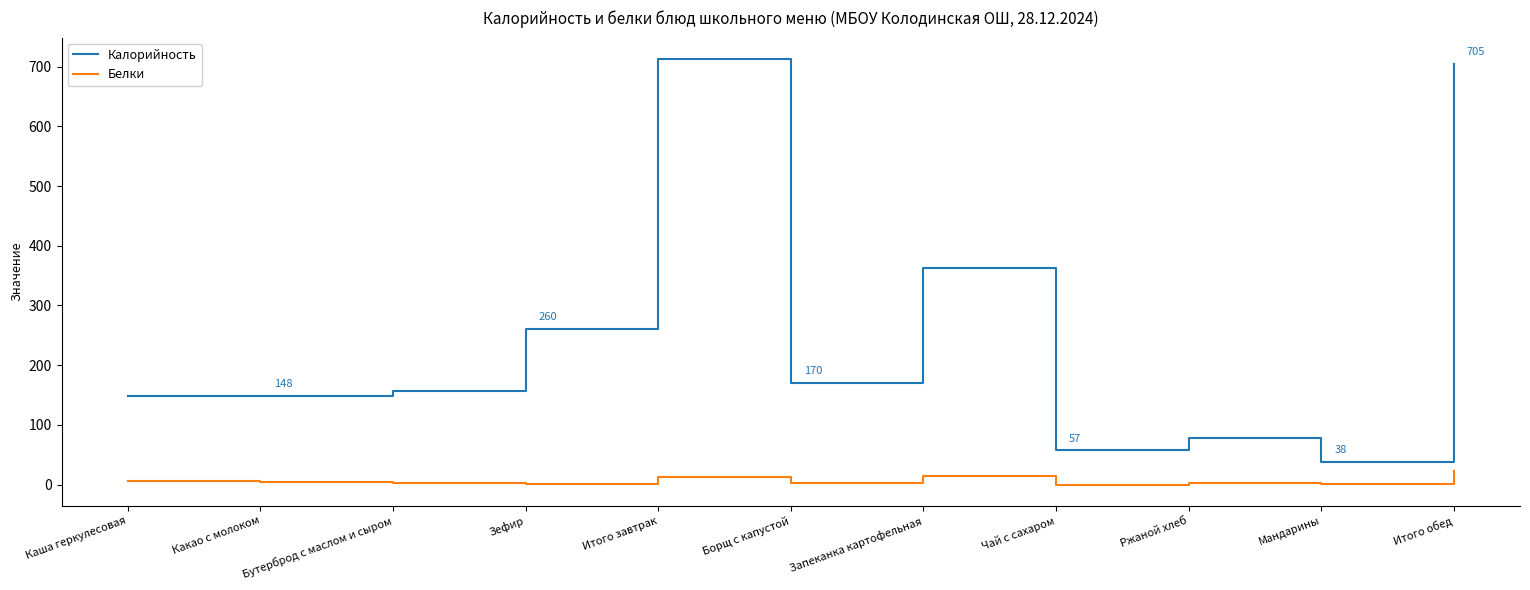

What position from the right is Какао с молоком?

10